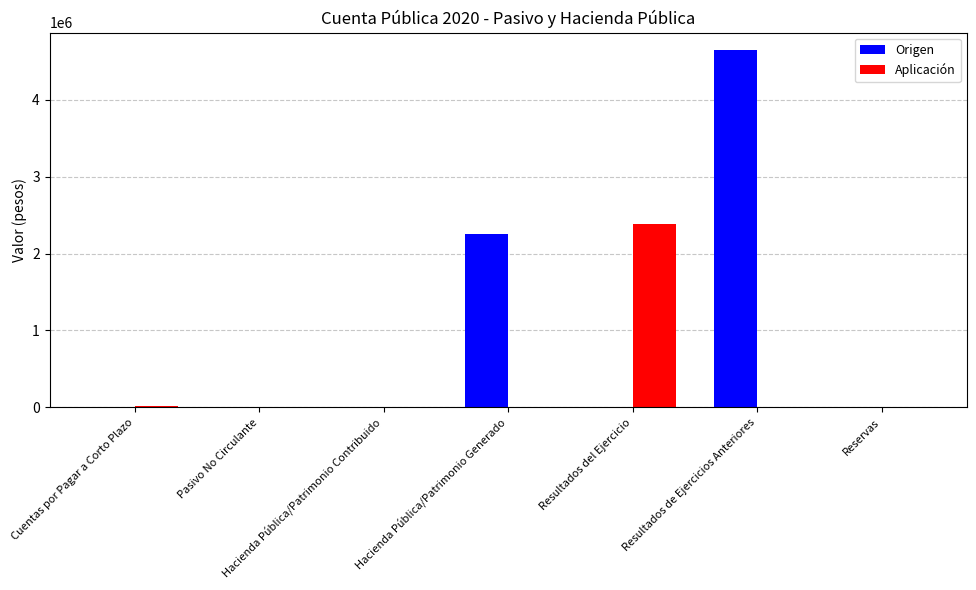

At which label is Origen closest to 2320370?

Hacienda Pública/Patrimonio Generado